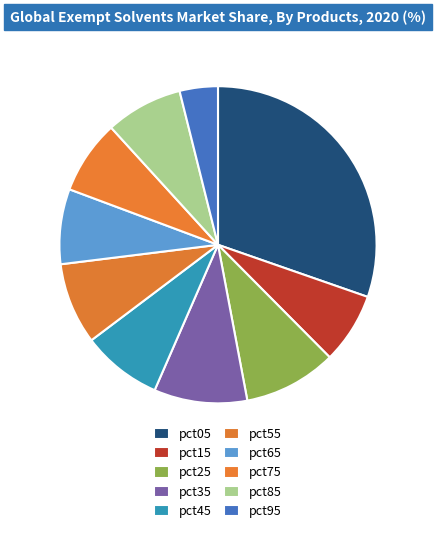

True or false: pct45 accounts for 1% of the total.

False